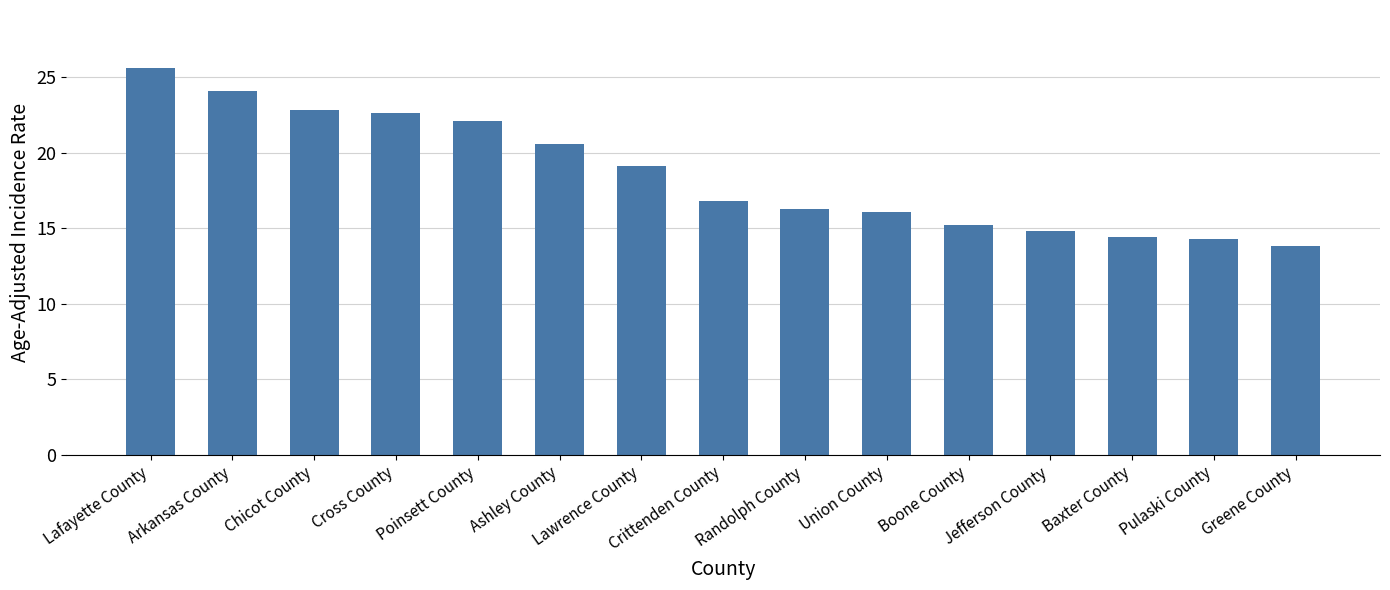

What is the value of the 13th bar from the left?

14.4